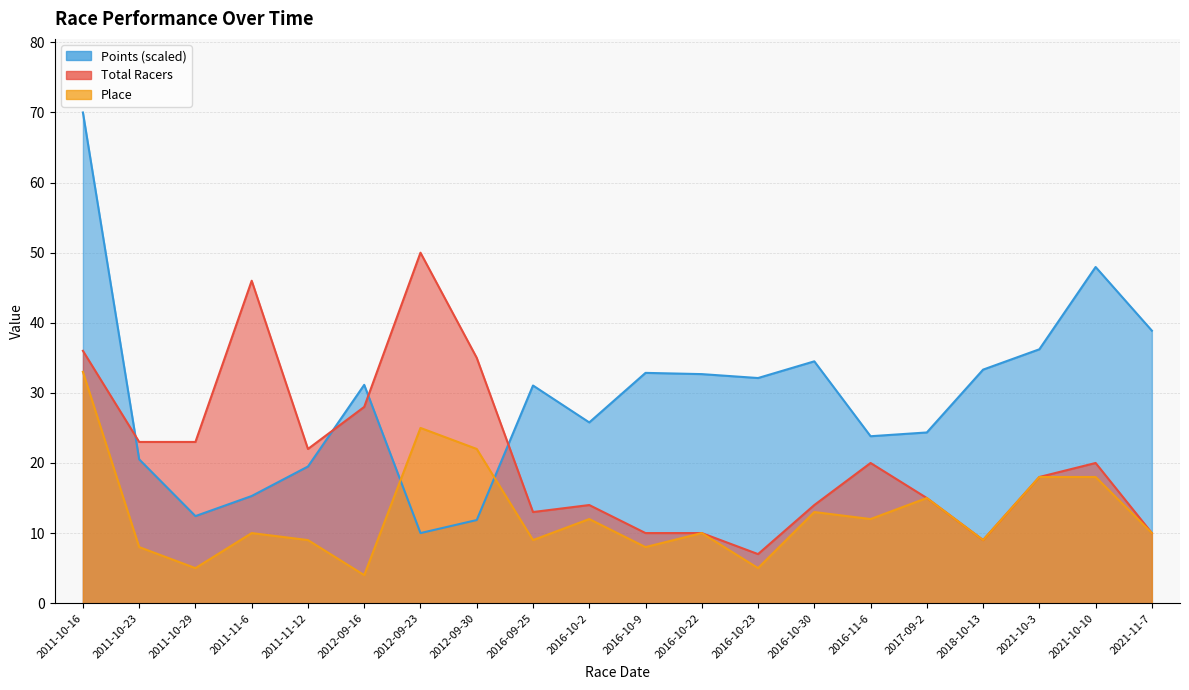

How many interior local peaks does the Points series have?

5